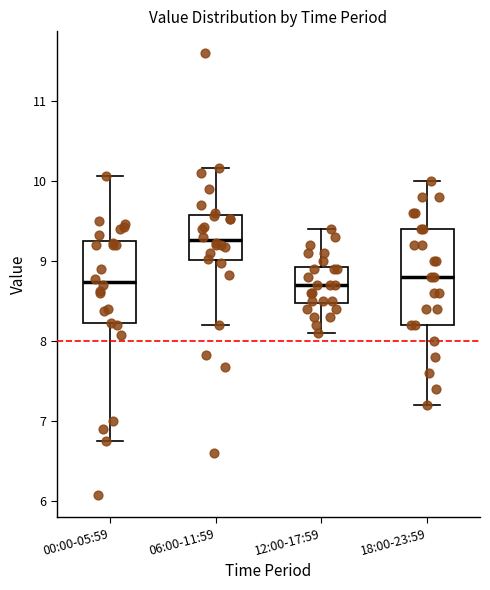

Reading left to right, read every box against the y-axis: the position of its median line, the range the box covers, and the ends of its whiskers. The values are not printed on the chart, so give them approximately, as read against the axis.

00:00-05:59: median 8.7, box 8.2 to 9.3, whiskers 6.8 to 10.1
06:00-11:59: median 9.3, box 9.0 to 9.6, whiskers 8.2 to 10.2
12:00-17:59: median 8.7, box 8.5 to 8.9, whiskers 8.1 to 9.4
18:00-23:59: median 8.8, box 8.2 to 9.4, whiskers 7.2 to 10.0